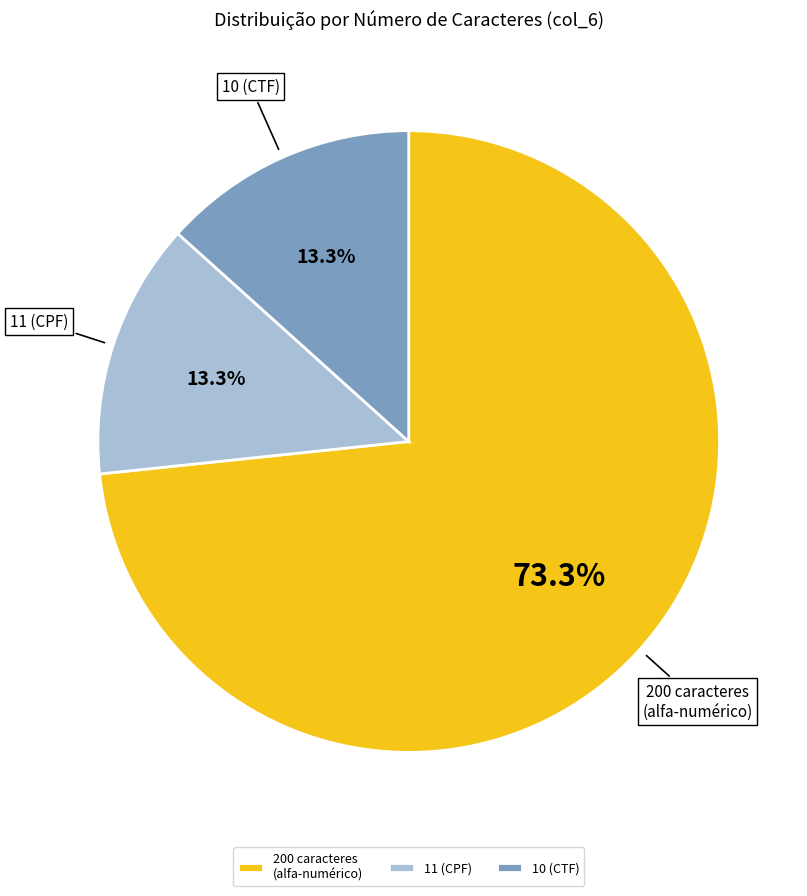

Which category accounts for the majority?

200 caracteres (alfa-numérico)